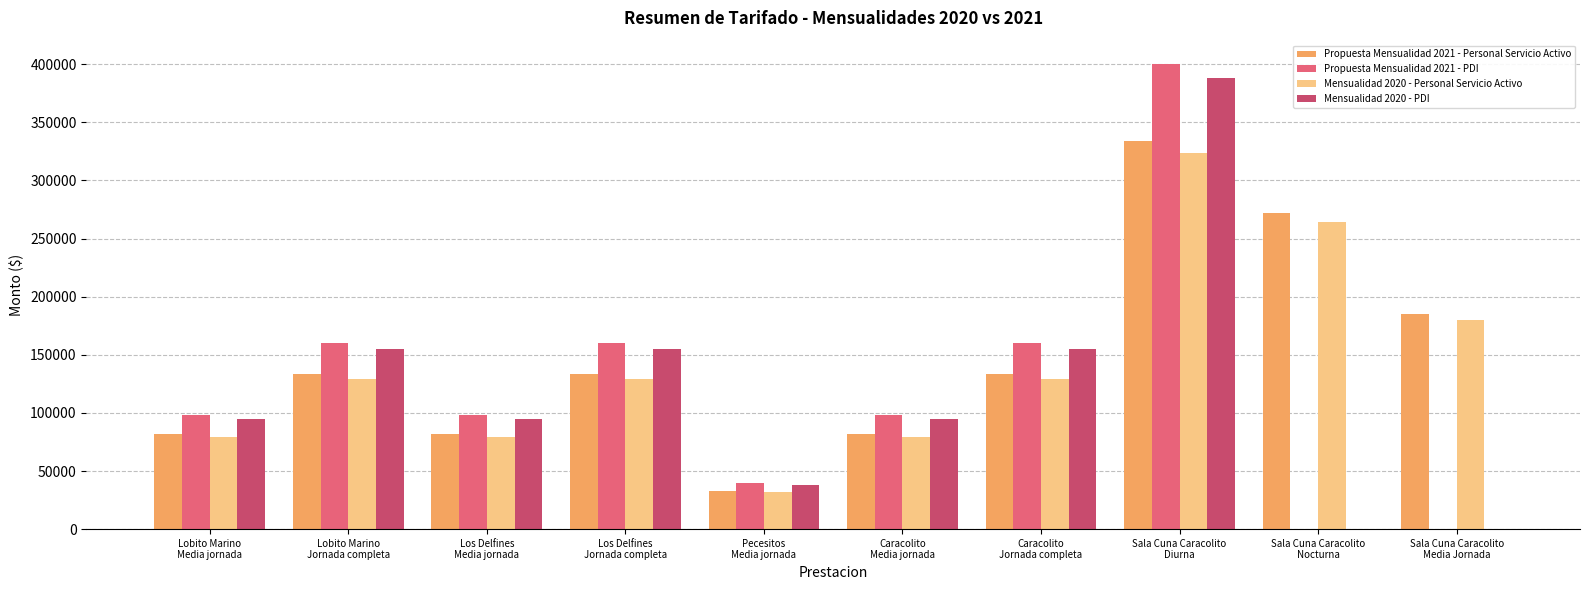

Reading right to left, list all the values displayed in this chart.

Propuesta Mensualidad 2021 - Personal Servicio Activo: Sala Cuna Caracolito
Media Jornada=185300	Sala Cuna Caracolito
Nocturna=271900	Sala Cuna Caracolito
Diurna=333600	Caracolito
Jornada completa=133300	Caracolito
Media jornada=81600	Pecesitos
Media jornada=32800	Los Delfines
Jornada completa=133300	Los Delfines
Media jornada=81600	Lobito Marino
Jornada completa=133300	Lobito Marino
Media jornada=81600
Propuesta Mensualidad 2021 - PDI: Sala Cuna Caracolito
Media Jornada=0	Sala Cuna Caracolito
Nocturna=0	Sala Cuna Caracolito
Diurna=400300	Caracolito
Jornada completa=160000	Caracolito
Media jornada=97900	Pecesitos
Media jornada=39400	Los Delfines
Jornada completa=160000	Los Delfines
Media jornada=97900	Lobito Marino
Jornada completa=160000	Lobito Marino
Media jornada=97900
Mensualidad 2020 - Personal Servicio Activo: Sala Cuna Caracolito
Media Jornada=179900	Sala Cuna Caracolito
Nocturna=263900	Sala Cuna Caracolito
Diurna=323800	Caracolito
Jornada completa=129400	Caracolito
Media jornada=79200	Pecesitos
Media jornada=31800	Los Delfines
Jornada completa=129400	Los Delfines
Media jornada=79200	Lobito Marino
Jornada completa=129400	Lobito Marino
Media jornada=79200
Mensualidad 2020 - PDI: Sala Cuna Caracolito
Media Jornada=0	Sala Cuna Caracolito
Nocturna=0	Sala Cuna Caracolito
Diurna=388500	Caracolito
Jornada completa=155300	Caracolito
Media jornada=95100	Pecesitos
Media jornada=38200	Los Delfines
Jornada completa=155300	Los Delfines
Media jornada=95100	Lobito Marino
Jornada completa=155300	Lobito Marino
Media jornada=95100